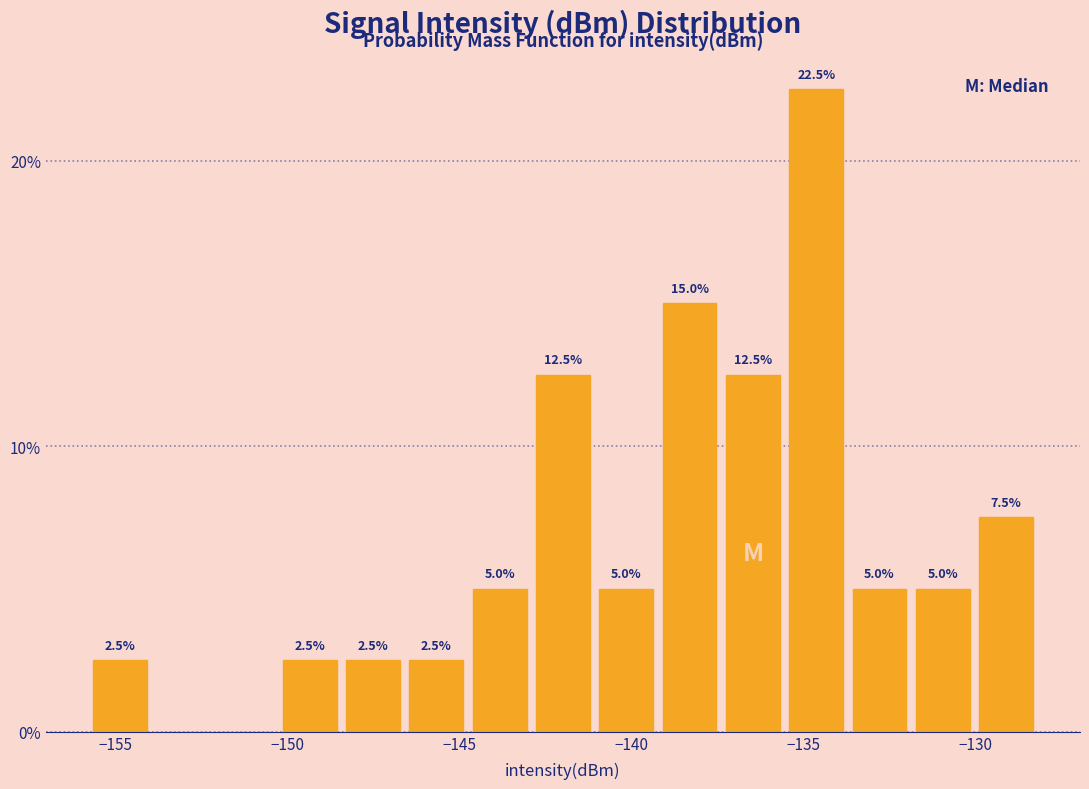

Read against the x-axis, roughly where is the centre of the tallest bar?

-134.5